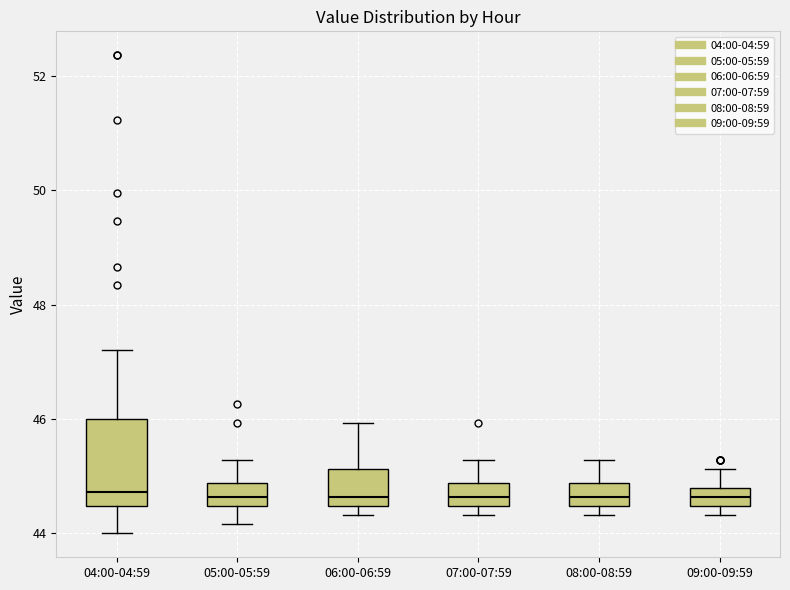

Reading left to right, transcribe this box plot: for each box, give where its median line is, the range the box spans, and where its two whiskers end, as read against the y-axis. The values are not printed on the chart, so give them approximately, as read against the axis.

04:00-04:59: median 44.8, box 44.4 to 46.0, whiskers 44.0 to 47.2
05:00-05:59: median 44.6, box 44.4 to 44.8, whiskers 44.2 to 45.2
06:00-06:59: median 44.6, box 44.4 to 45.2, whiskers 44.4 (just below the box's lower edge) to 46.0
07:00-07:59: median 44.6, box 44.4 to 44.8, whiskers 44.4 (just below the box's lower edge) to 45.2
08:00-08:59: median 44.6, box 44.4 to 44.8, whiskers 44.4 (just below the box's lower edge) to 45.2
09:00-09:59: median 44.6, box 44.4 to 44.8, whiskers 44.4 (just below the box's lower edge) to 45.2